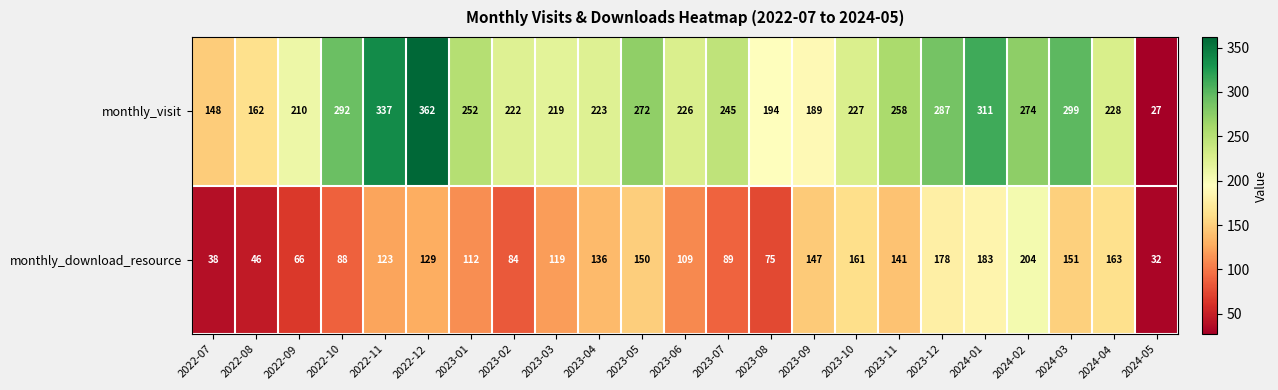

What is the difference between the maximum and minimum values in the monthly_download_resource series?

172